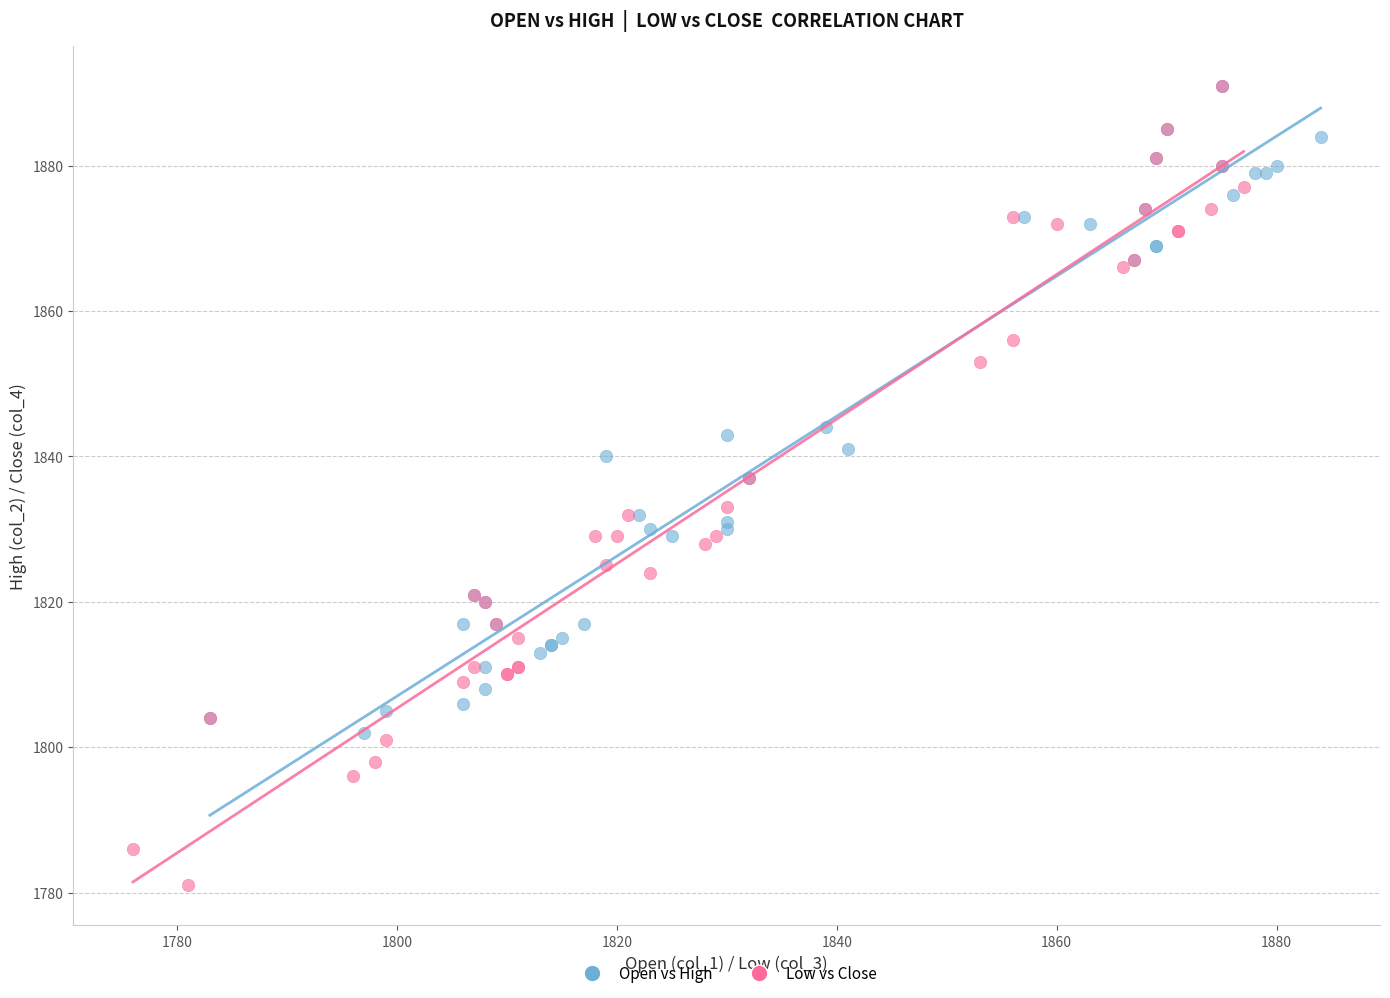

Which series contains the lowest Y value?

Low vs Close